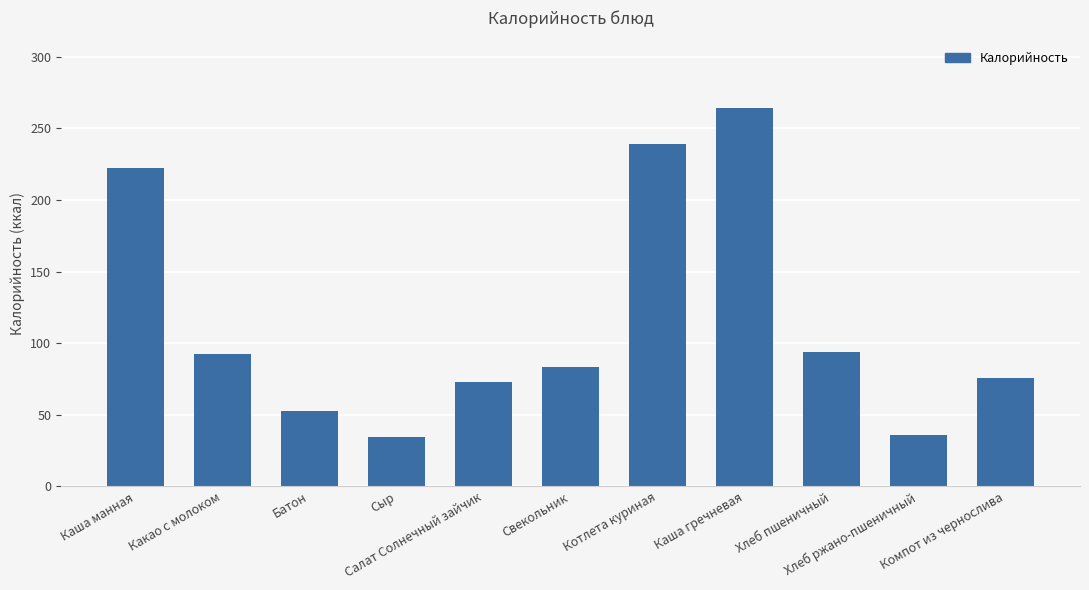

What is the difference between the maximum and minimum values?

229.4